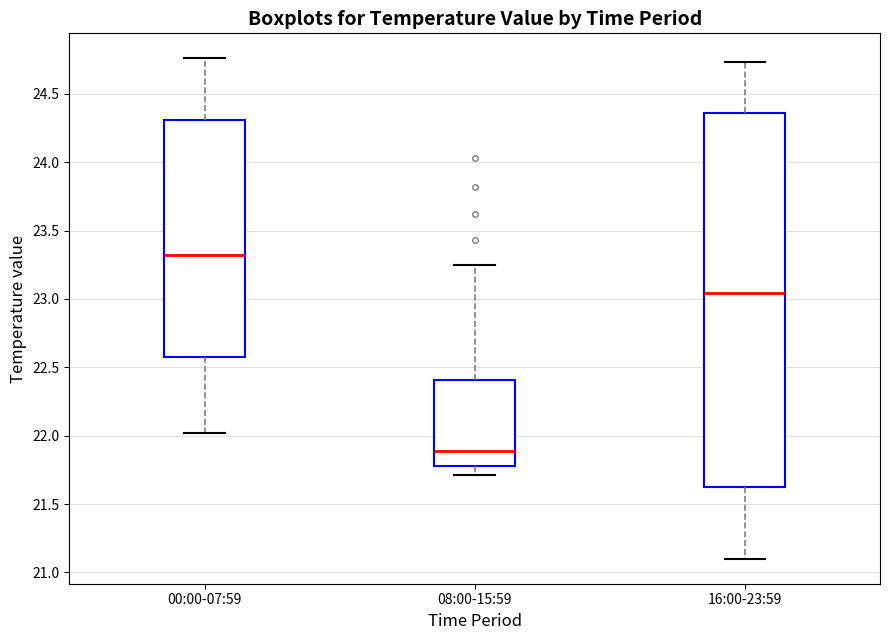

Reading left to right, transcribe this box plot: for each box, give where its median line is, the range the box spans, and where its two whiskers end, as read against the y-axis. The values are not printed on the chart, so give them approximately, as read against the axis.

00:00-07:59: median 23.35, box 22.60 to 24.30, whiskers 22.00 to 24.75
08:00-15:59: median 21.90, box 21.80 to 22.40, whiskers 21.70 to 23.25
16:00-23:59: median 23.05, box 21.65 to 24.35, whiskers 21.10 to 24.75